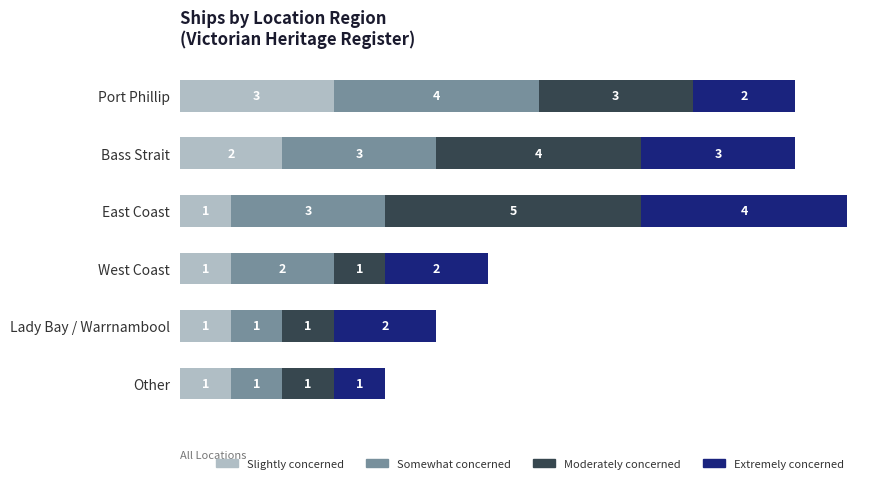

What is the total value across all series at Bass Strait?

12